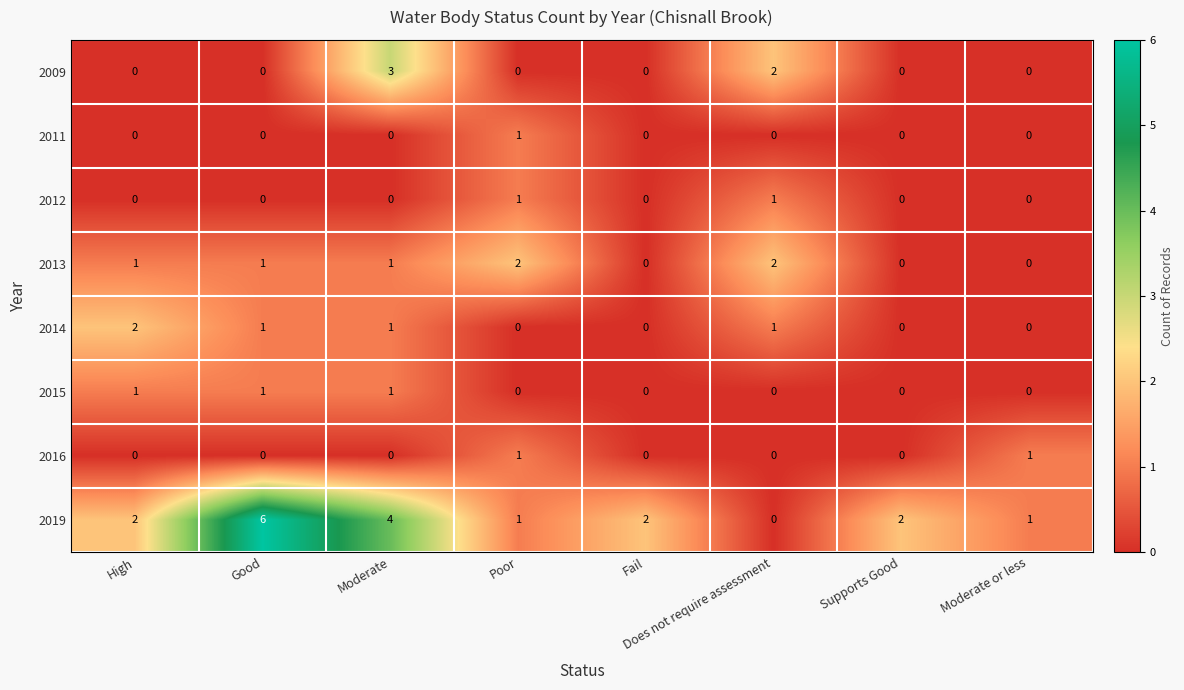

What is the difference between the 2009 values at Moderate or less and Moderate?

3